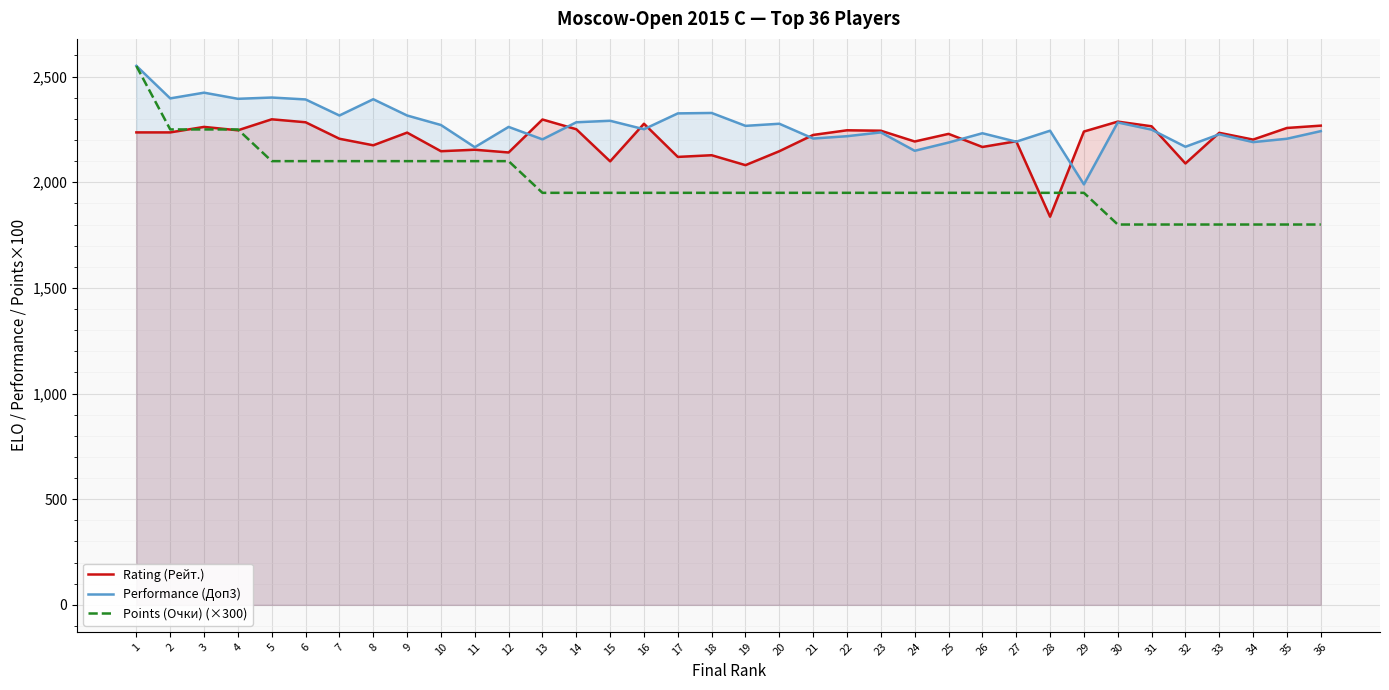

True or false: Rating (Рейт.) has a value of 1133 at 24.

False